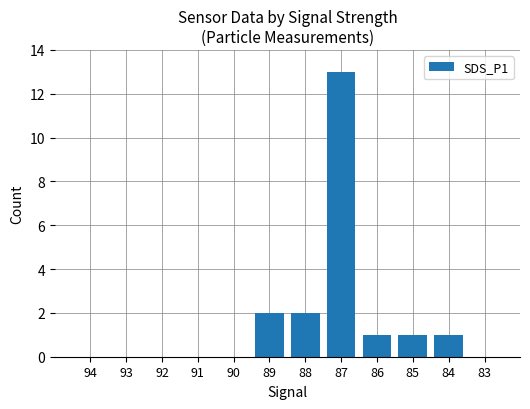

Are the bars horizontal?

No